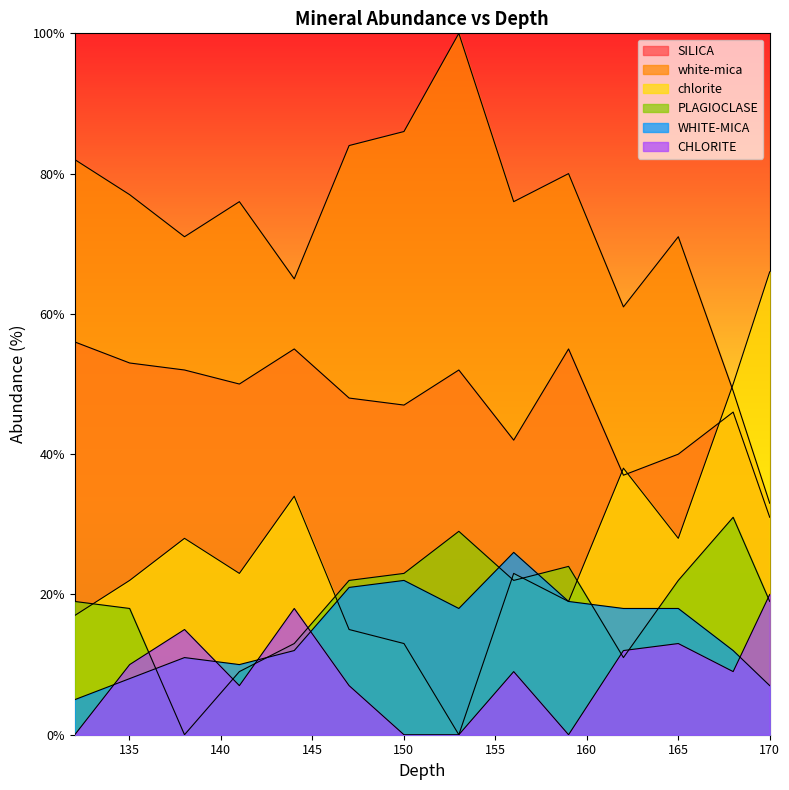

Reading right to left, what are all the values shown in this chart?

SILICA: 170.01=31	168.01=46	165.01=40	162.01=37	159.01=55	156.01=42	153.01=52	150.01=47	147.01=48	144.01=55	141.01=50	138.01=52	135.01=53	132.01=56
white-mica: 170.01=33	168.01=49	165.01=71	162.01=61	159.01=80	156.01=76	153.01=100	150.01=86	147.01=84	144.01=65	141.01=76	138.01=71	135.01=77	132.01=82
chlorite: 170.01=66	168.01=50	165.01=28	162.01=38	159.01=19	156.01=23	153.01=0	150.01=13	147.01=15	144.01=34	141.01=23	138.01=28	135.01=22	132.01=17
PLAGIOCLASE: 170.01=19	168.01=31	165.01=22	162.01=11	159.01=24	156.01=22	153.01=29	150.01=23	147.01=22	144.01=13	141.01=9	138.01=0	135.01=18	132.01=19
WHITE-MICA: 170.01=7	168.01=12	165.01=18	162.01=18	159.01=19	156.01=26	153.01=18	150.01=22	147.01=21	144.01=12	141.01=10	138.01=11	135.01=8	132.01=5
CHLORITE: 170.01=20	168.01=9	165.01=13	162.01=12	159.01=0	156.01=9	153.01=0	150.01=0	147.01=7	144.01=18	141.01=7	138.01=15	135.01=10	132.01=0